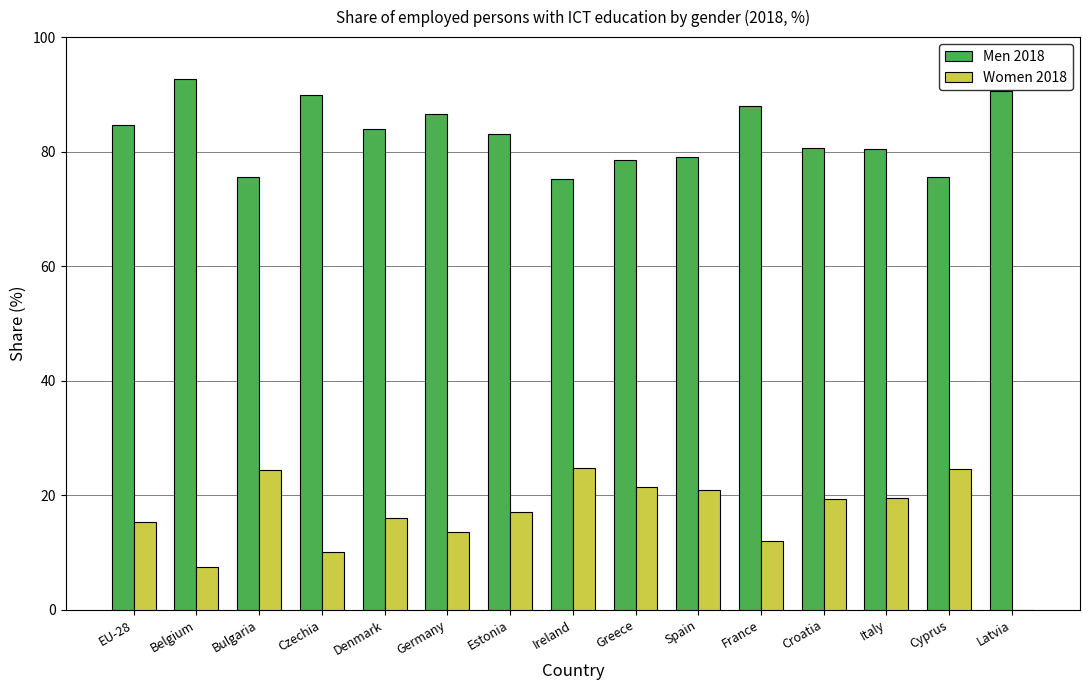

Is the value of Women 2018 at Belgium greater than the value of Men 2018 at Italy?

No